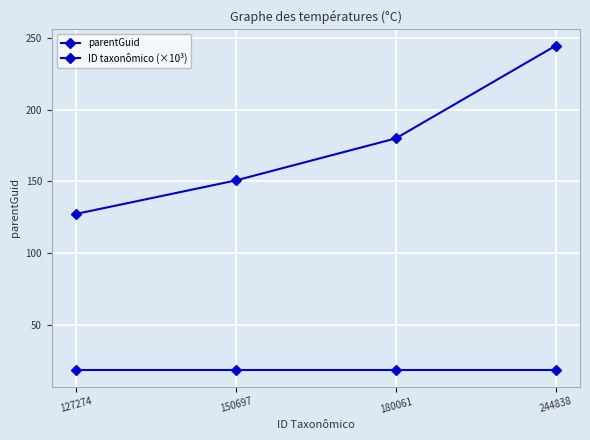

True or false: parentGuid and ID taxonômico (×10³) intersect in this chart.

False